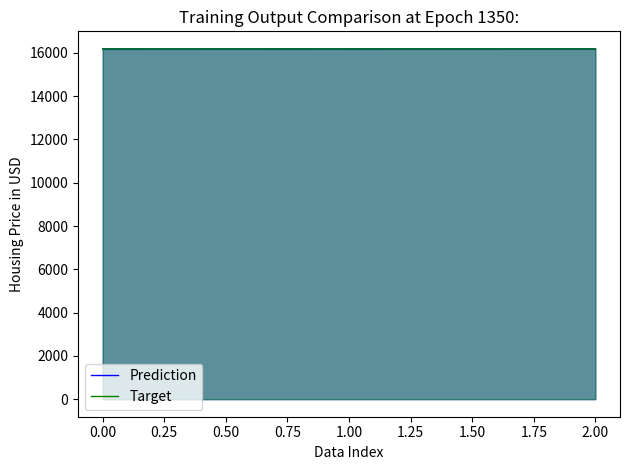

Which series changed the most between 0.00 and 1.00?

Prediction